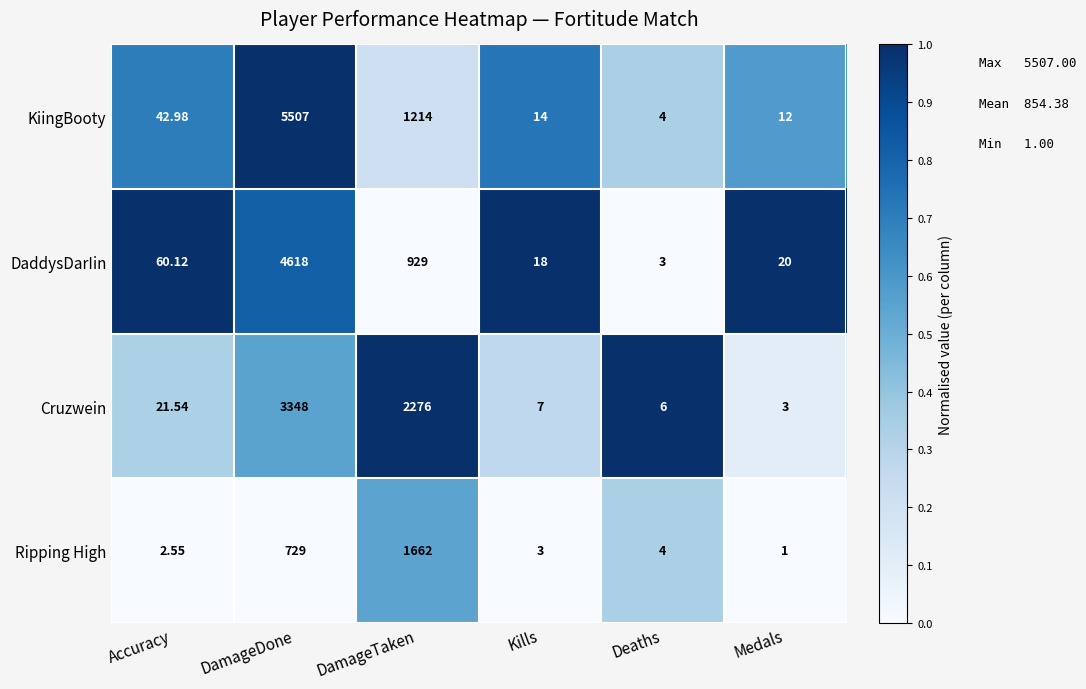

How many series are shown in this chart?

4